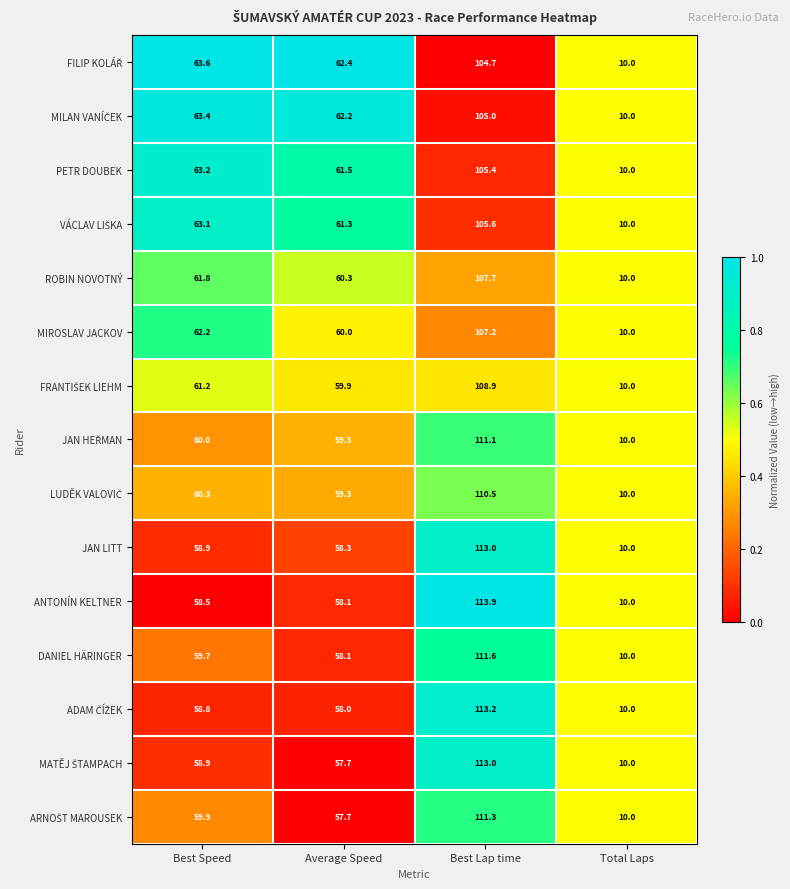

At which category does the chart reach its minimum across all series?

Total Laps